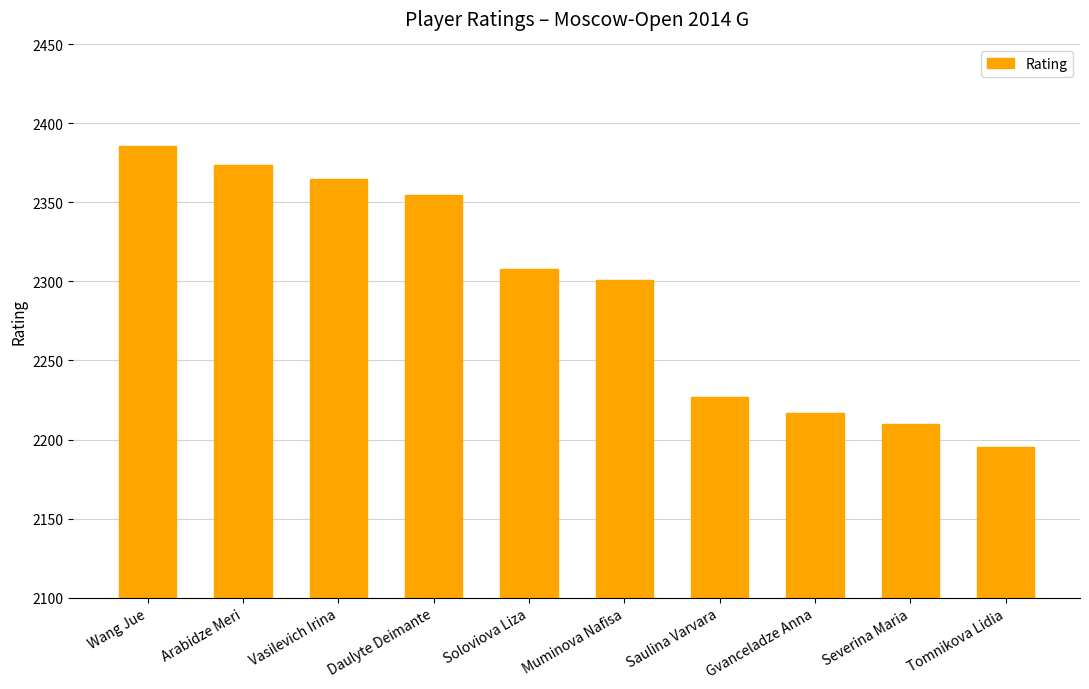

List the labels in order of value, smallest first.

Tomnikova Lidia, Severina Maria, Gvanceladze Anna, Saulina Varvara, Muminova Nafisa, Soloviova Liza, Daulyte Deimante, Vasilevich Irina, Arabidze Meri, Wang Jue